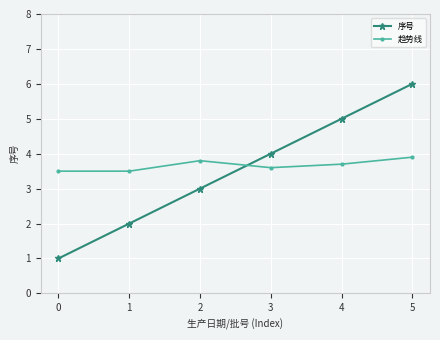

Rank the series at 3 from lowest to highest value.

趋势线, 序号